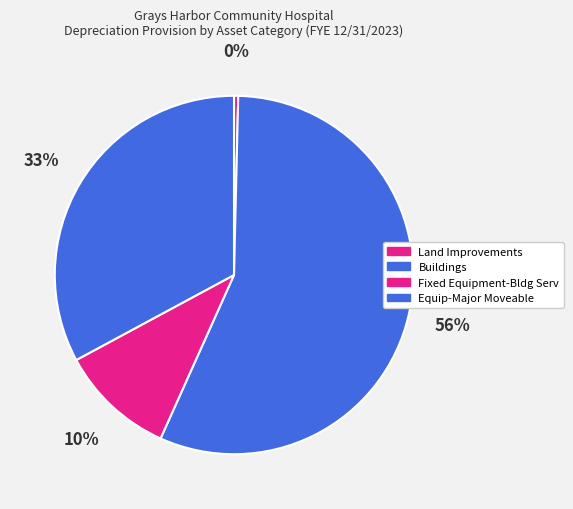

Is Fixed Equipment-Bldg Serv the majority of the pie?

No